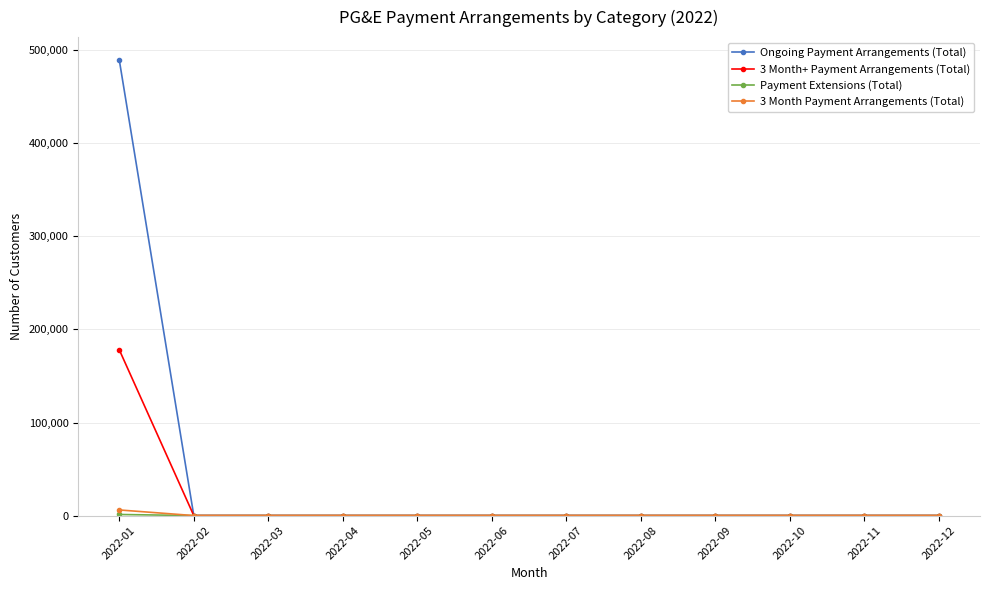

Count the number of categories in the chart.

12